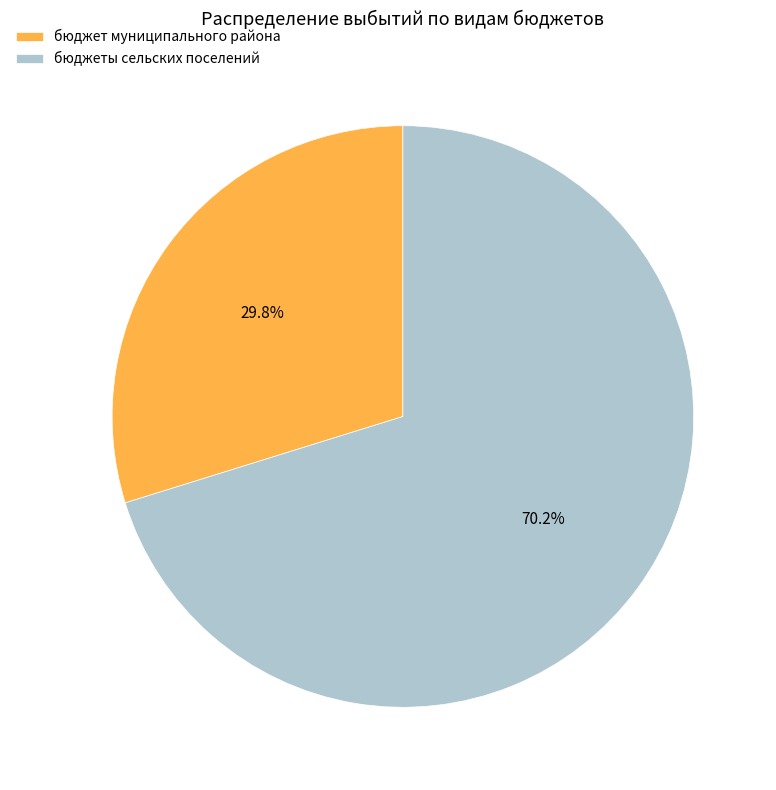

Which slice is the smallest?

бюджет муниципального района